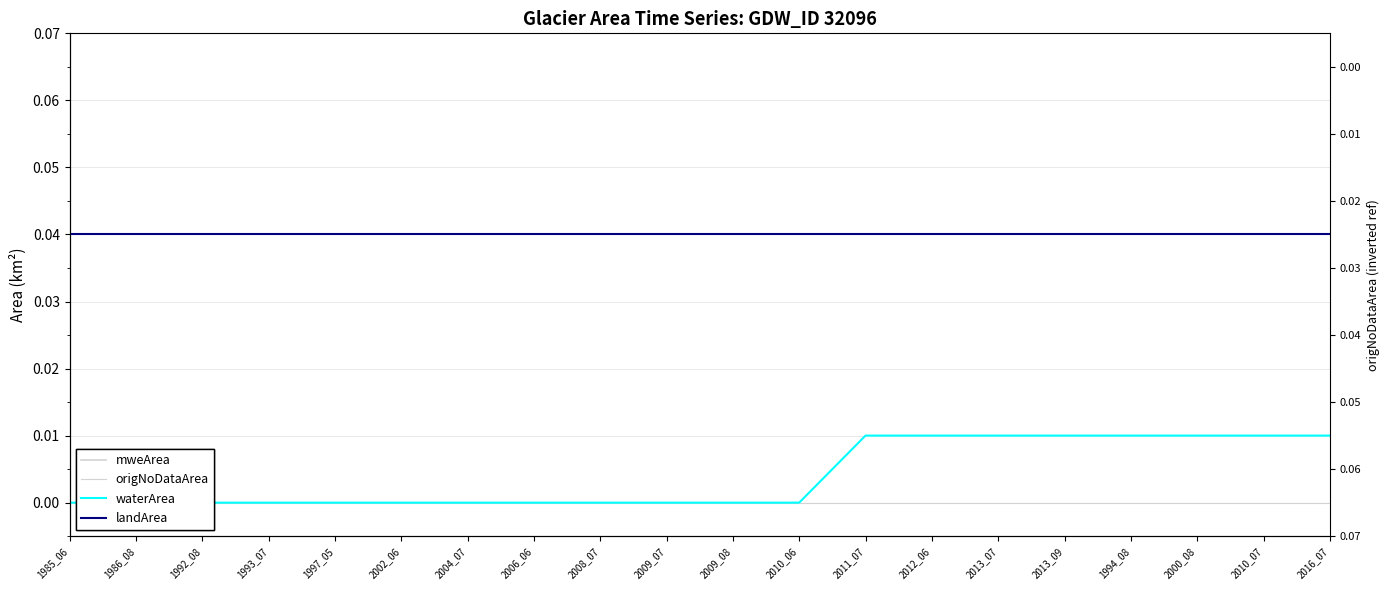

True or false: origNoDataArea and waterArea cross at least once.

False